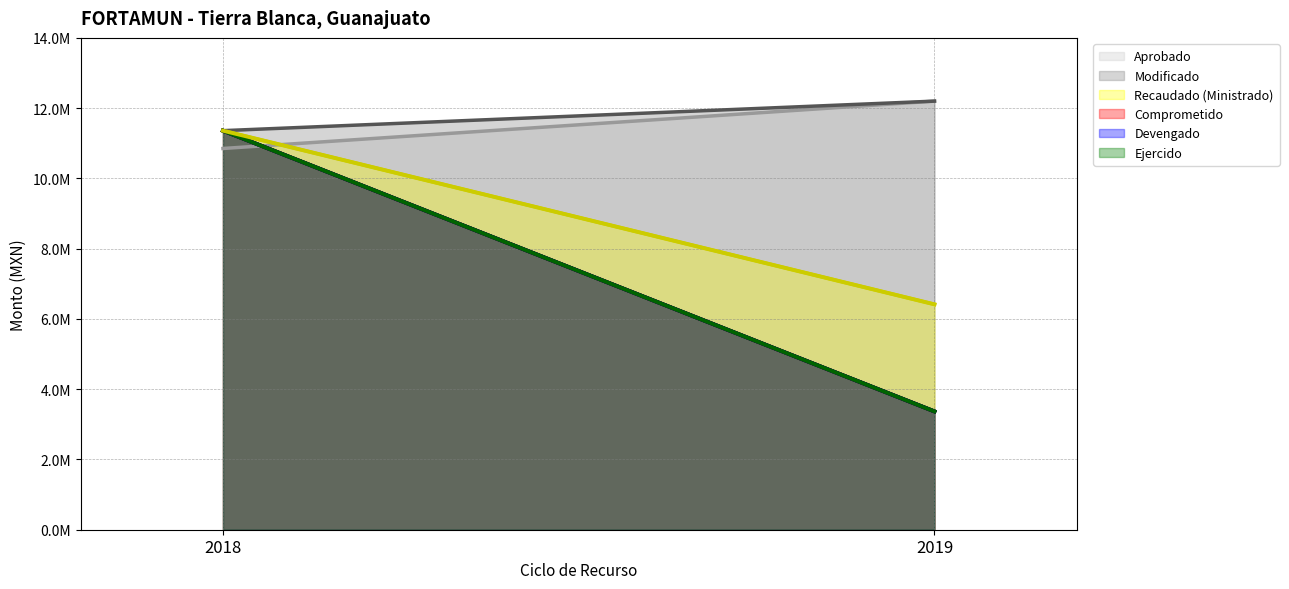

Reading left to right, list all the values displayed in this chart.

Aprobado: 10851770.0	12200000.0
Modificado: 11359305.0	12200000.0
Recaudado (Ministrado): 11359305.0	6415536.0
Comprometido: 11359305.0	3367075.9
Devengado: 11359305.0	3367075.9
Ejercido: 11359305.0	3367075.9